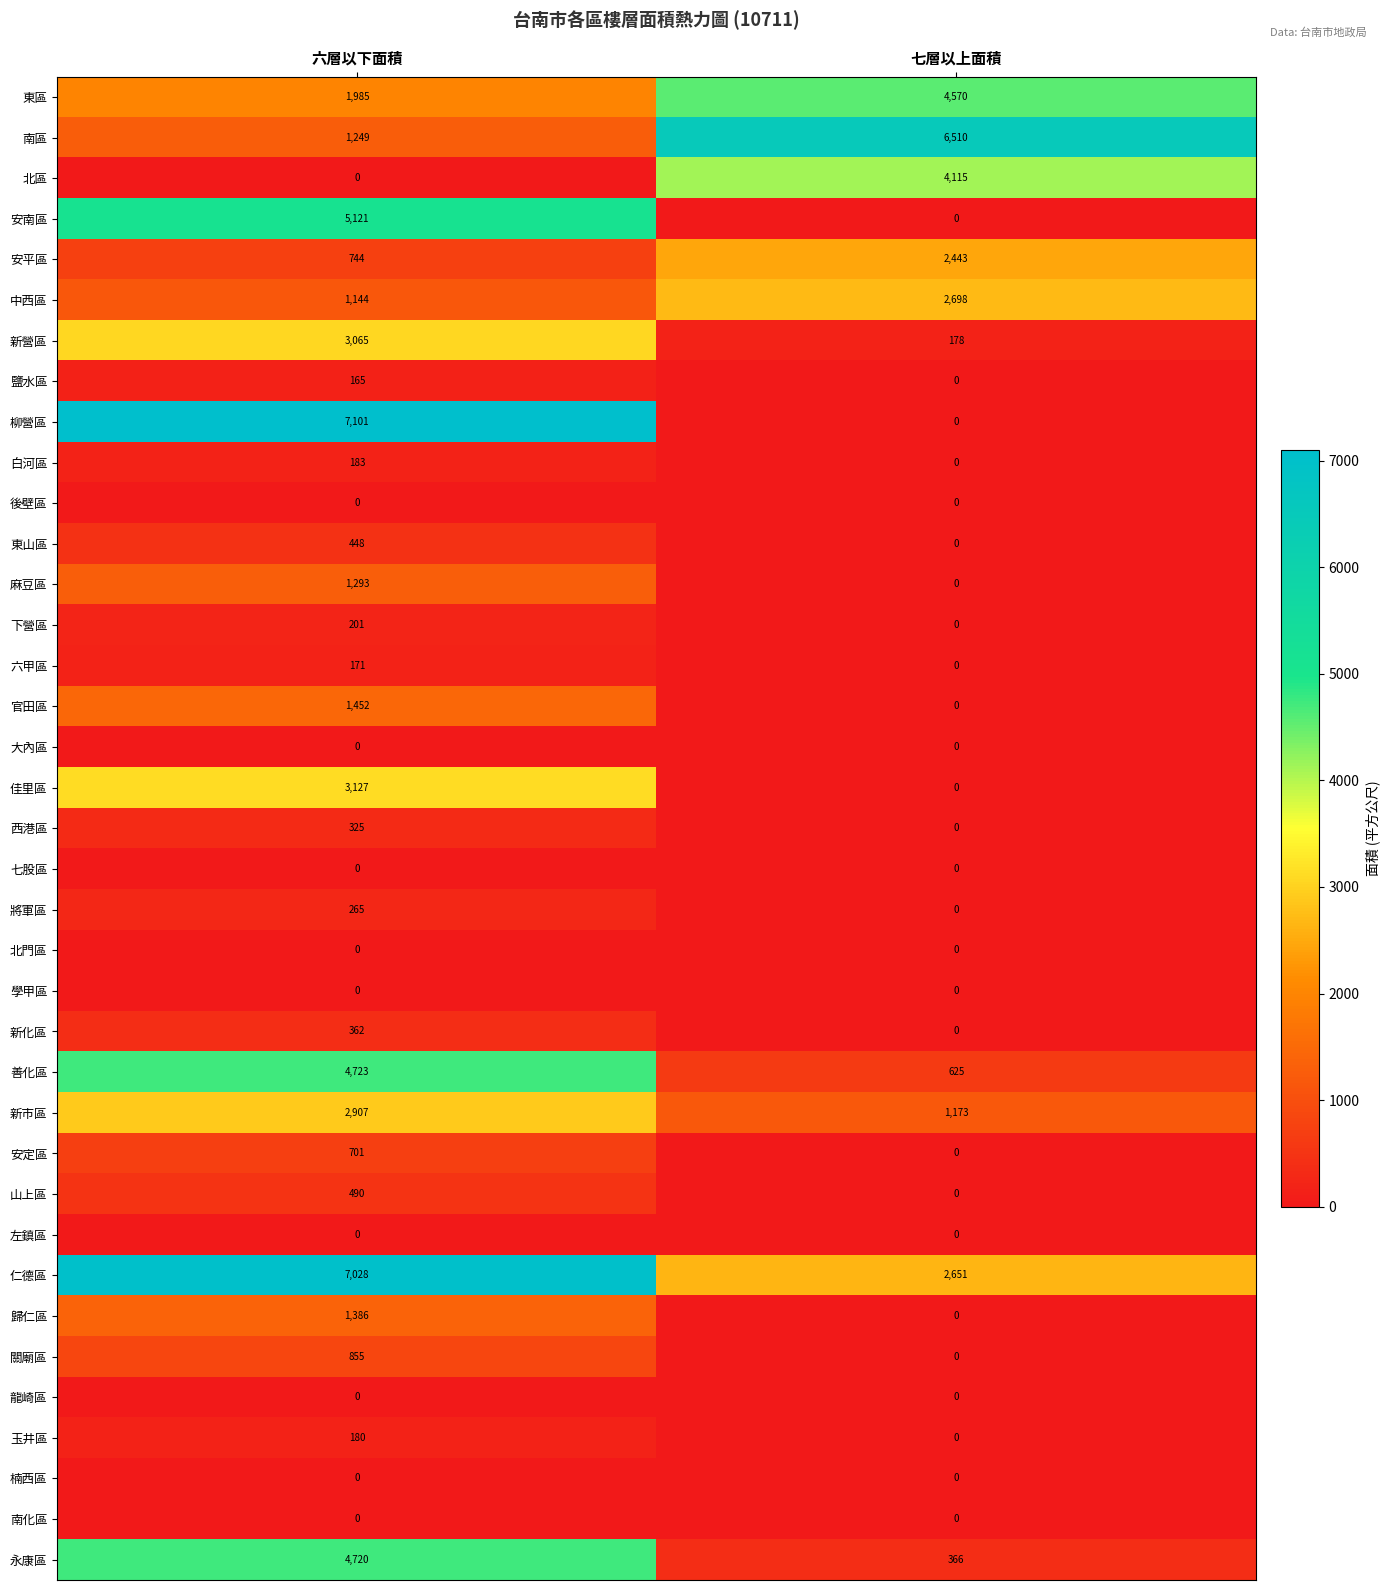

The value of 新營區 at 七層以上面積 is 178. True or false?

True